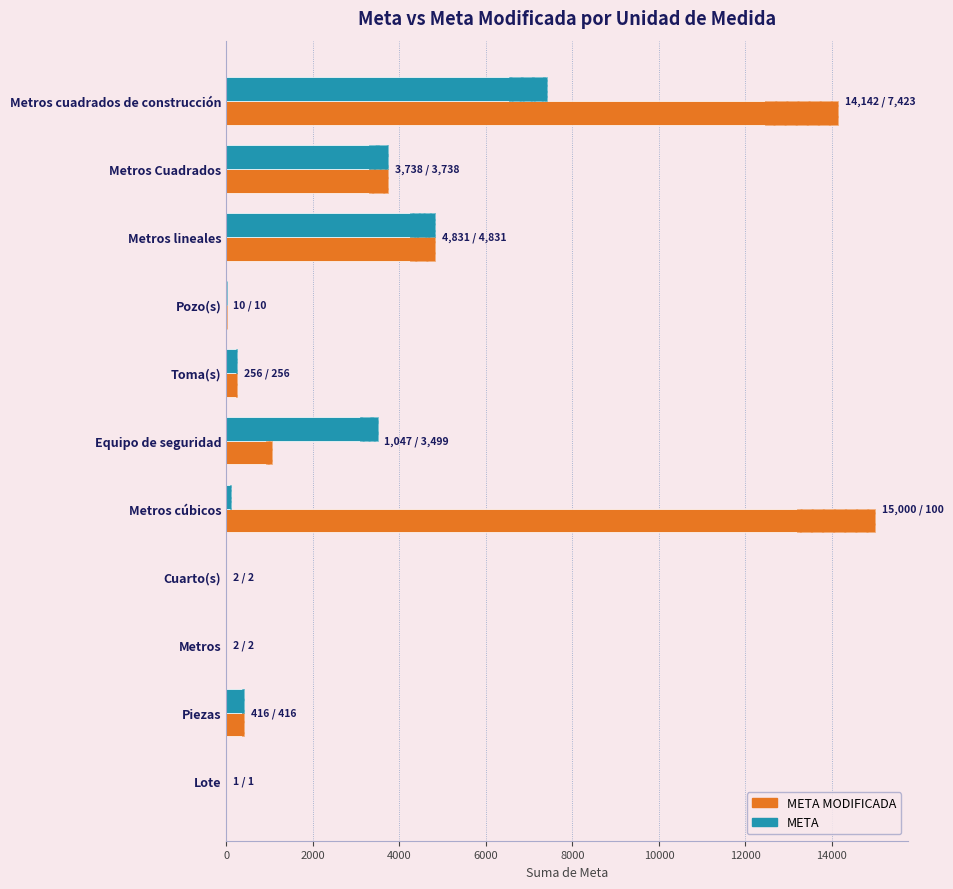

Which series has the largest total across all categories?

META MODIFICADA